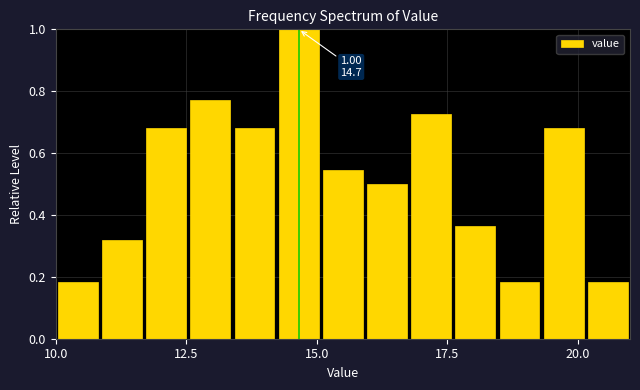

Around what value on the x-axis is the tallest bar? Give the approximate position of its centre, as read against the axis.

14.5